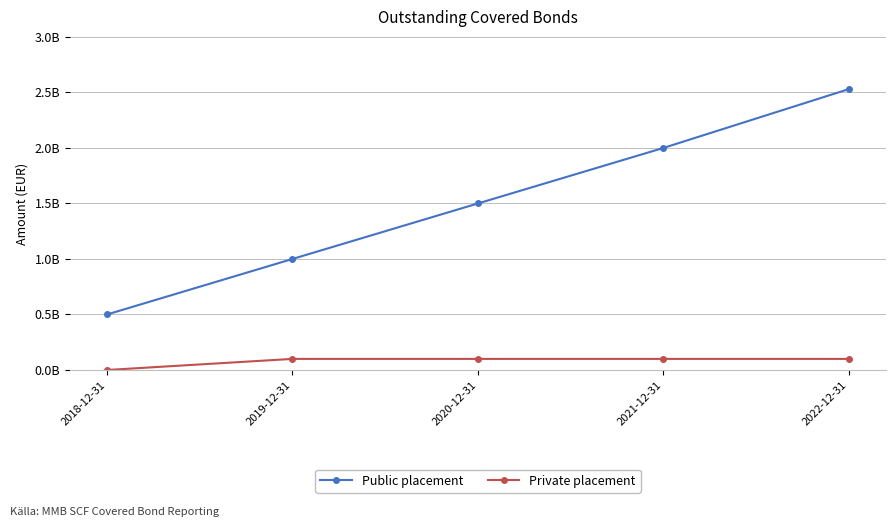

Which has a higher value, 2018-12-31 or 2019-12-31?

2019-12-31